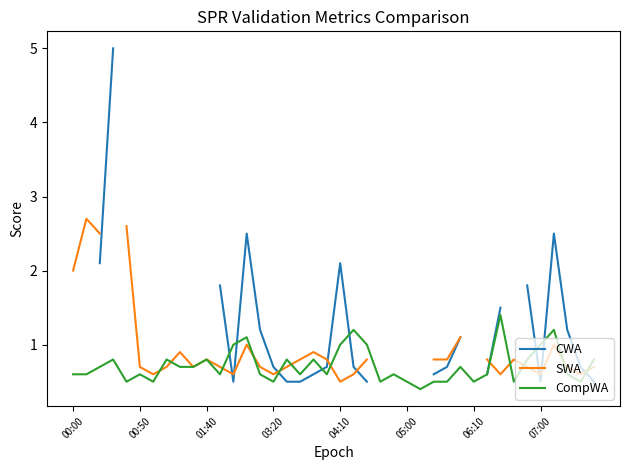

Which category has the lowest value in the CompWA series?

26